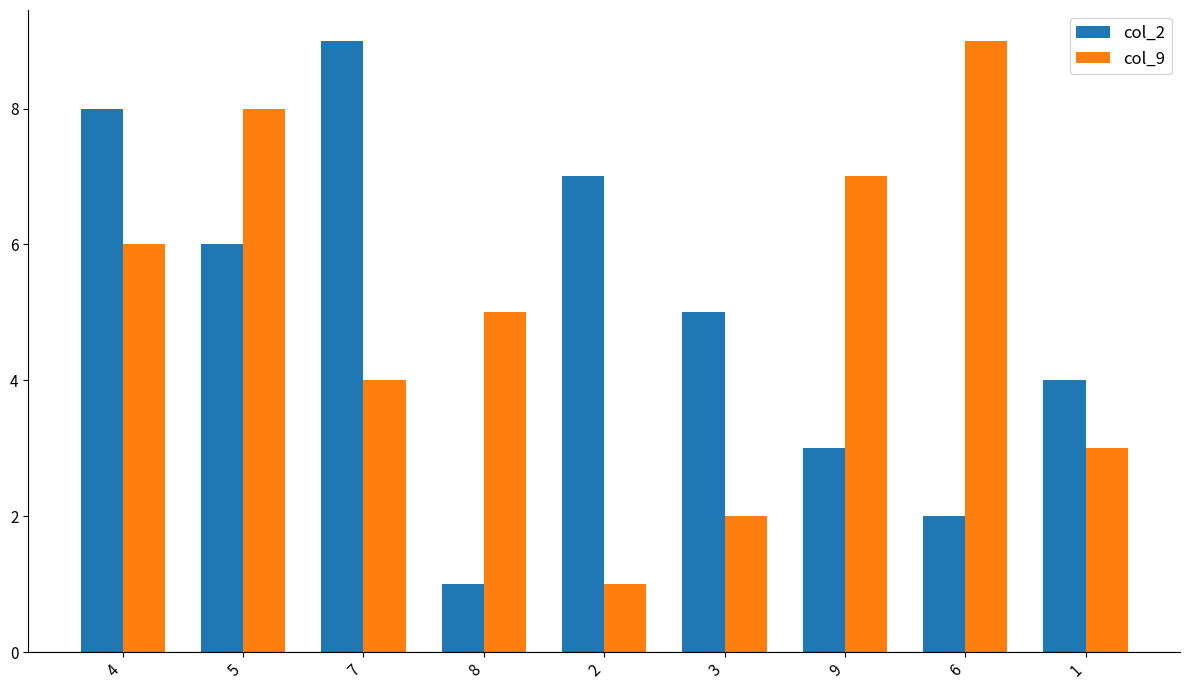

Rank the categories by col_2 value from highest to lowest.

7, 4, 2, 5, 3, 1, 9, 6, 8